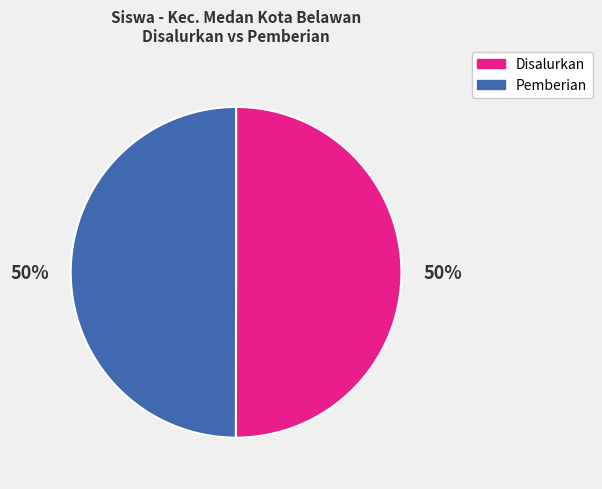

To the nearest percent, what is the combined percentage of Disalurkan and Pemberian?

100%